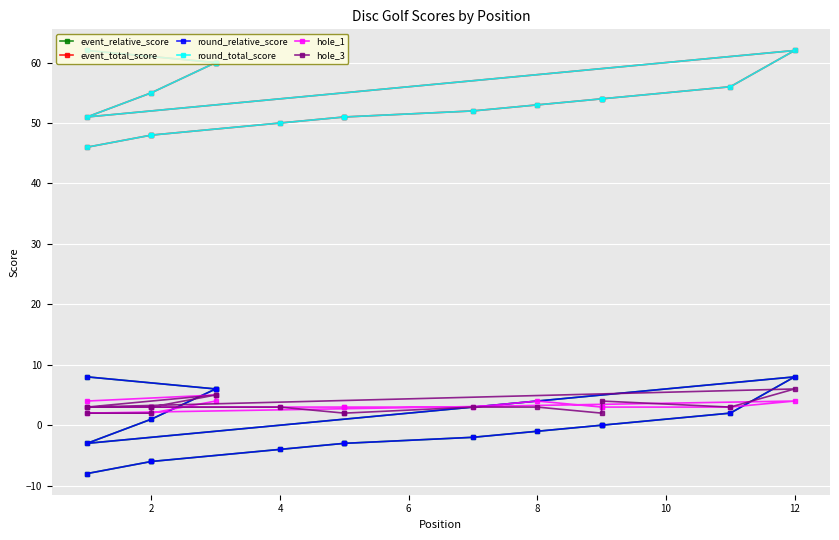

Which series changed the most between 0 and 13?

event_relative_score